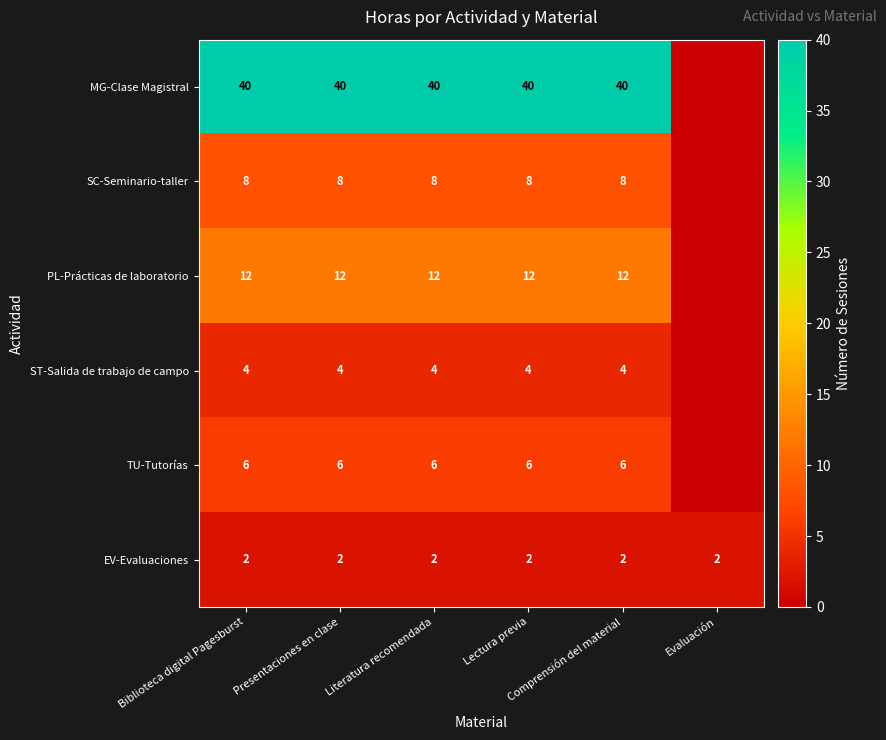

How many TU-Tutorías values are between 6 and 7?

5